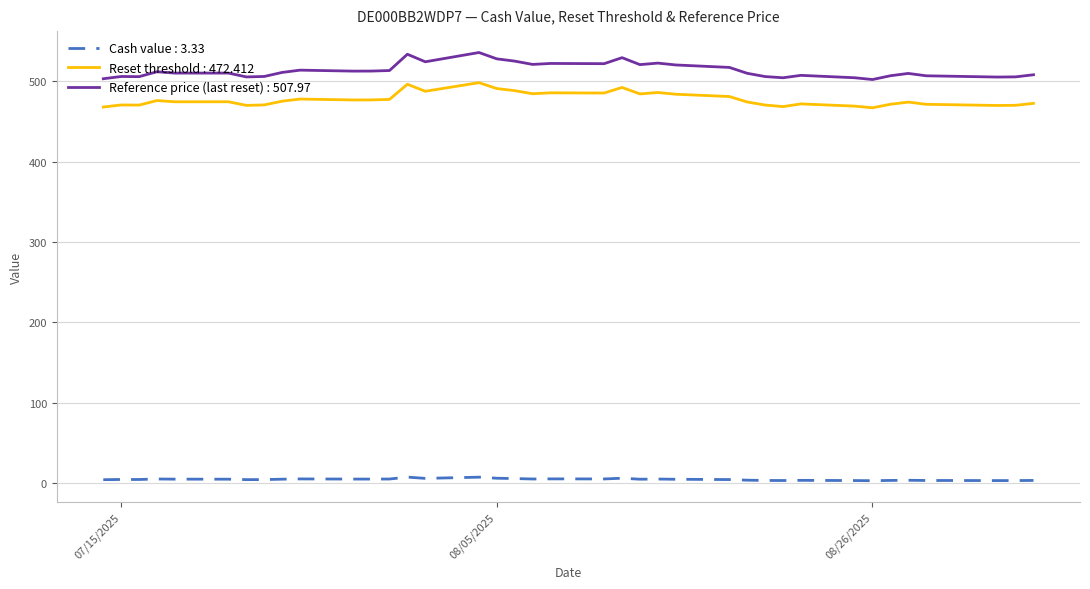

Which series has the widest spread of values?

Reference price (last reset) : 507.97